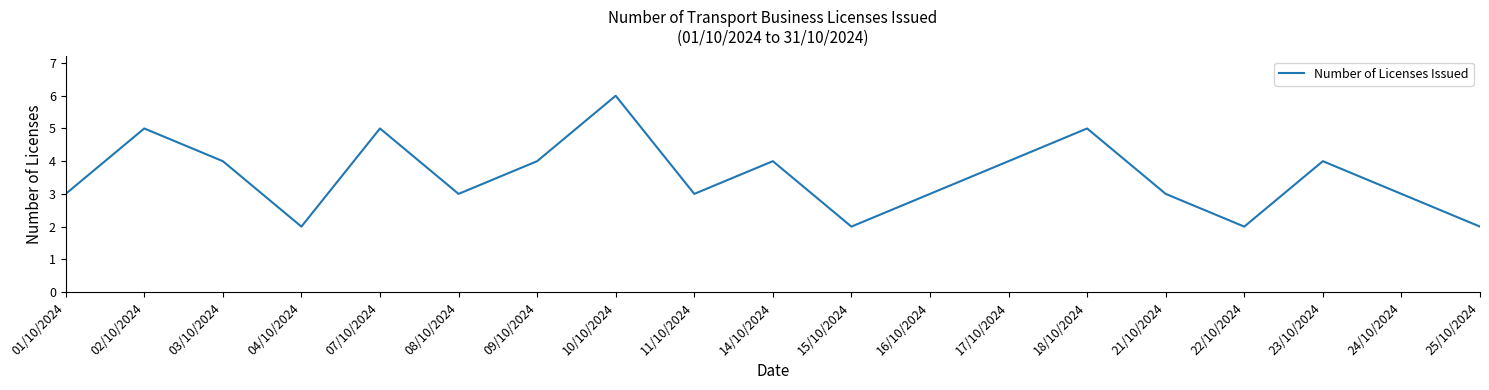

What is the difference between the maximum and minimum values?

4